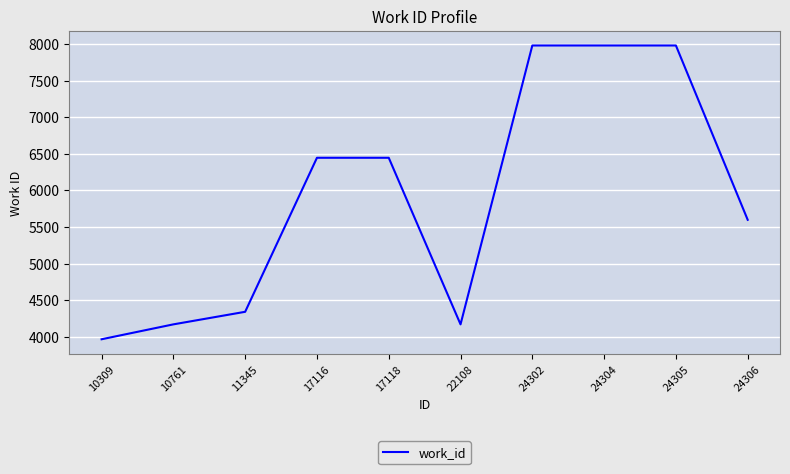

Is it true that the value at 10309 is 6748?

False